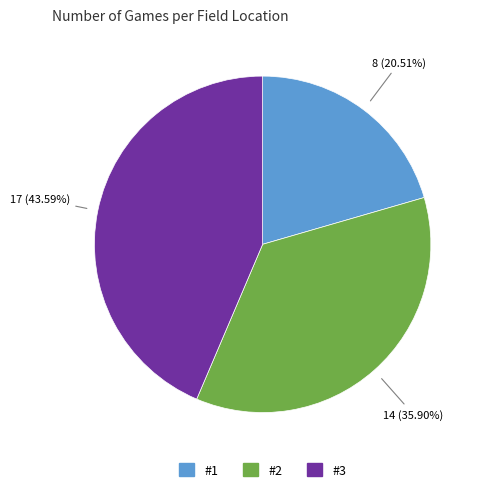

Between #1 and #2, which is larger?

#2